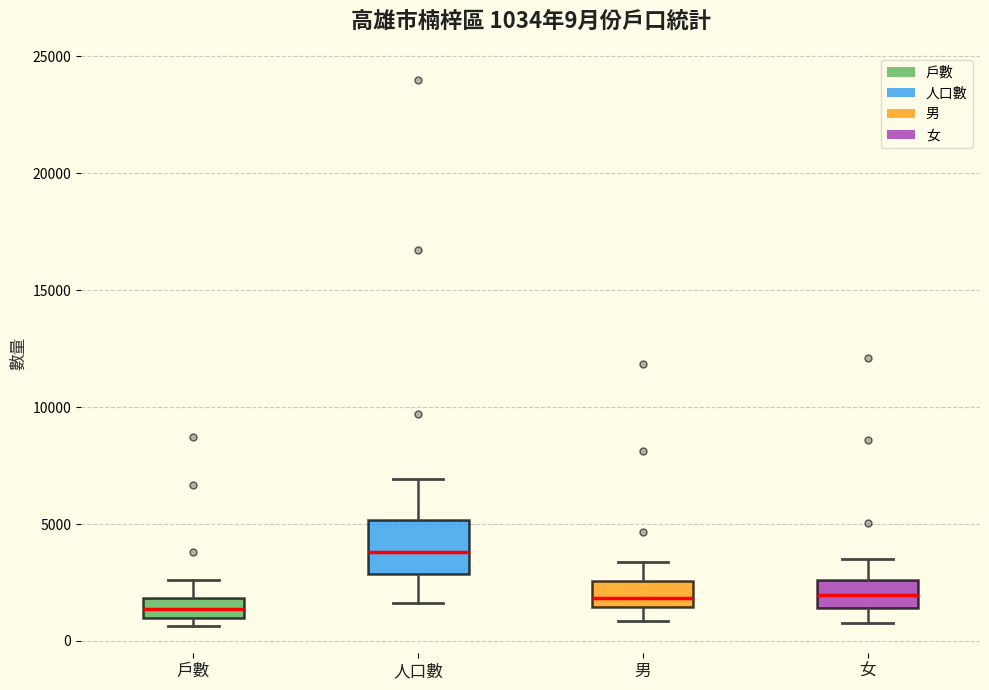

Comparing the boxes themselves (not the whiskers), which one is the tallest?

人口數